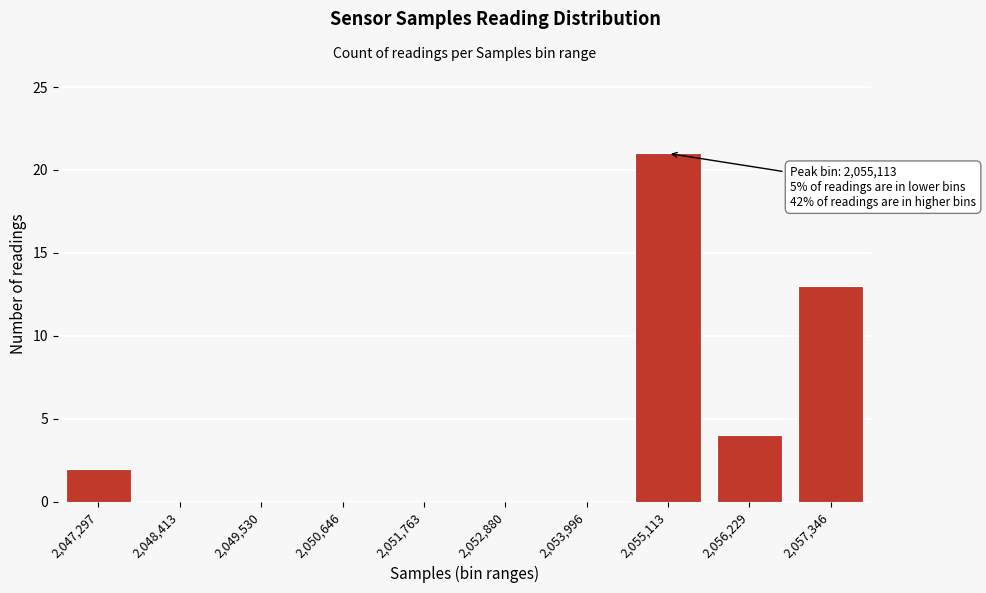

Reading right to left, extract all data points from this chart.

2,057,346=13	2,056,229=4	2,055,113=21	2,053,996=0	2,052,880=0	2,051,763=0	2,050,646=0	2,049,530=0	2,048,413=0	2,047,297=2